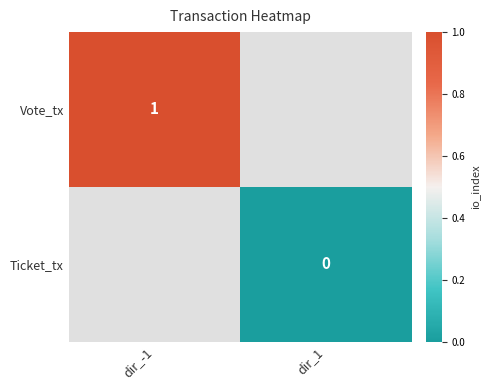

The Vote_tx series shows 1 at dir_-1. True or false?

True